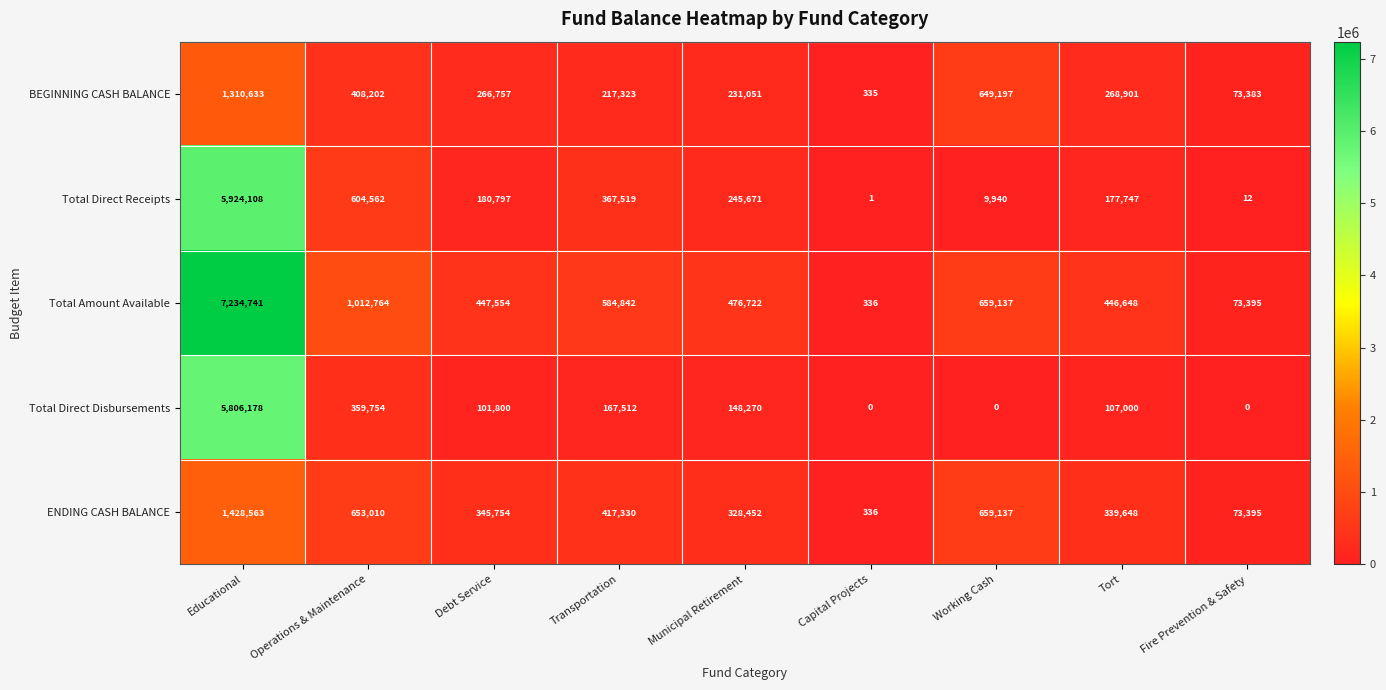

The Total Direct Receipts series shows 388298 at Municipal Retirement. True or false?

False